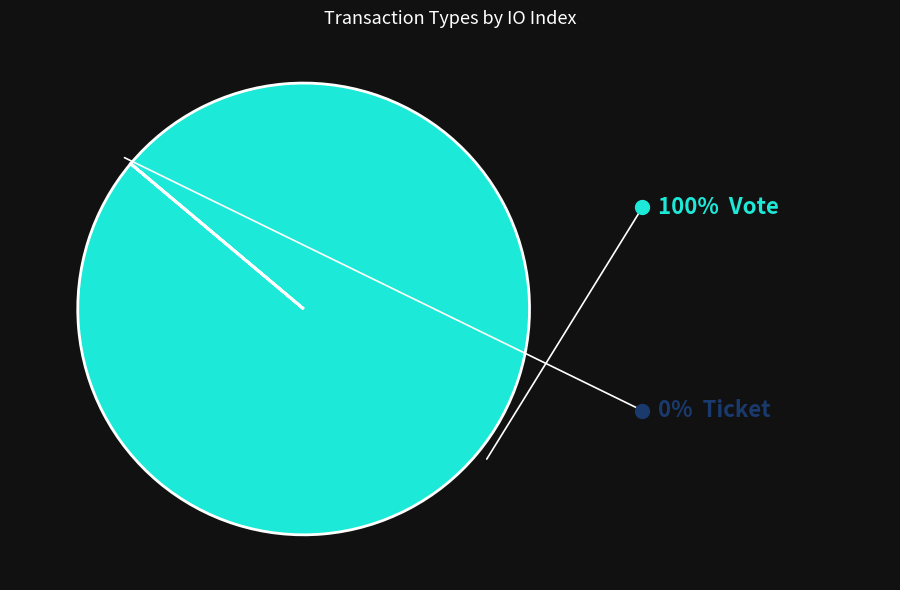

Does any single category account for the majority?

Yes